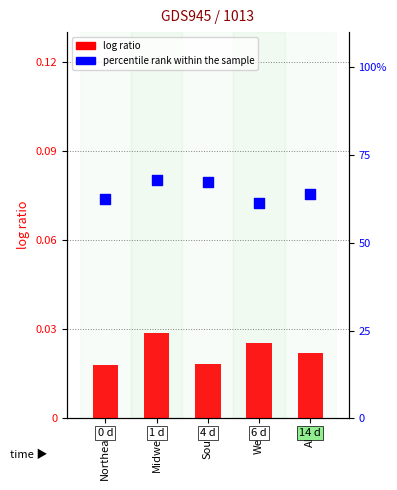

What is the total value across all series at Northeast?

62.5